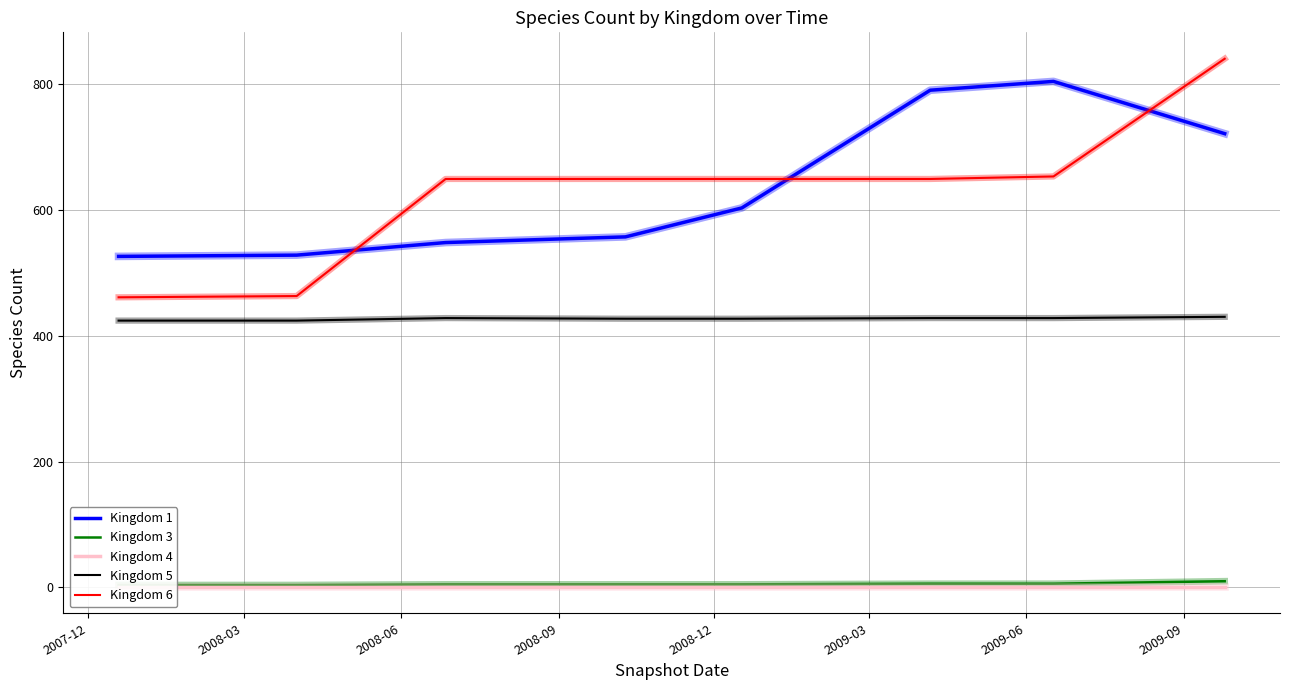

At 2010-09-01, list the series in order from smallest to largest.

4, 3, 5, 1, 6